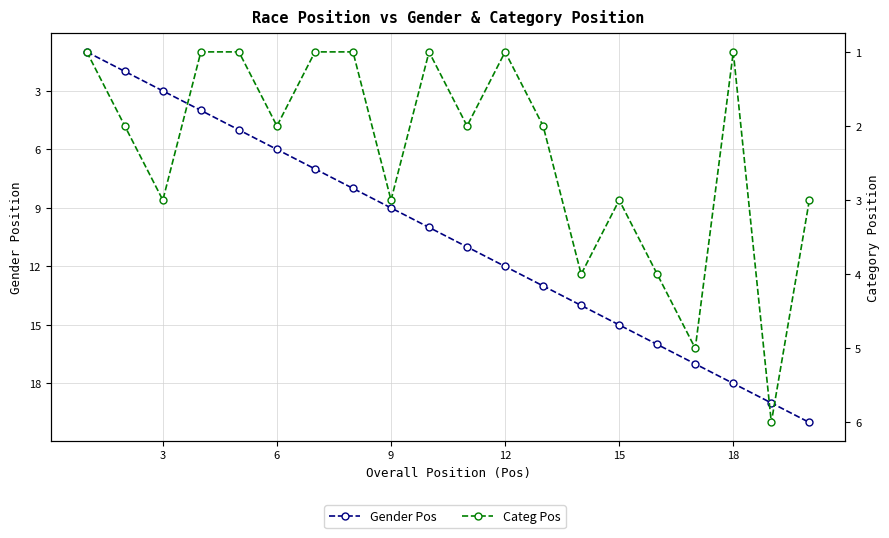

True or false: Categ Pos has more than 1 points higher than both neighbors.

True